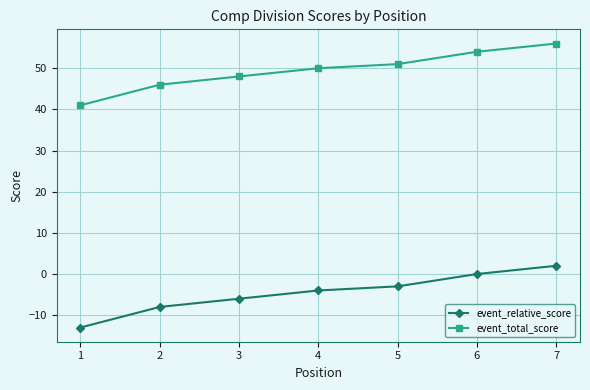

True or false: event_total_score has a value of 81 at 5.

False